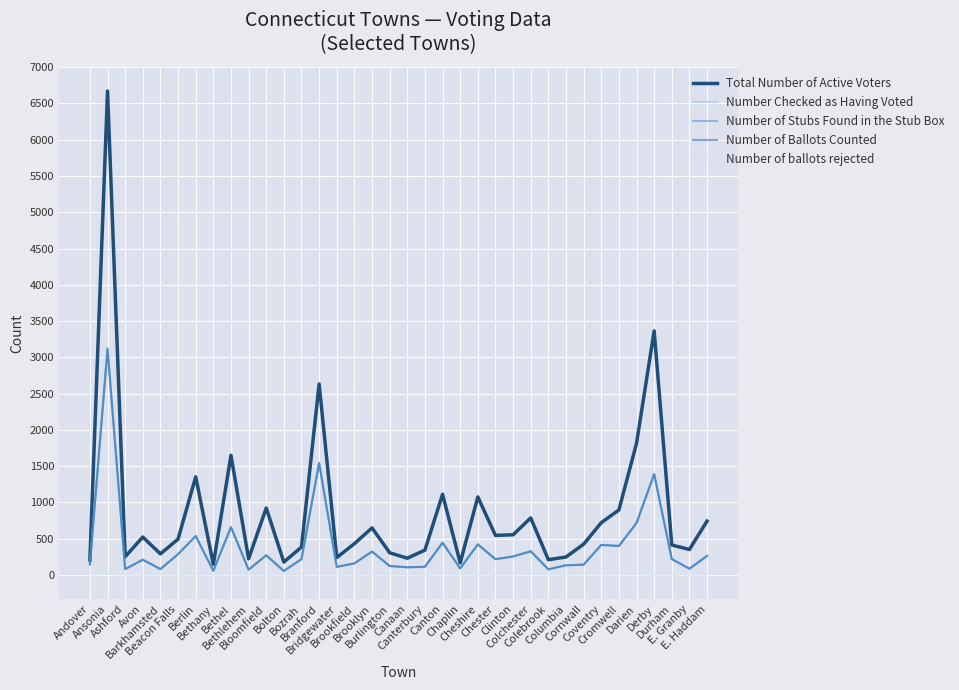

What is the value of the Number of ballots rejected point at the 9th from the left?

4